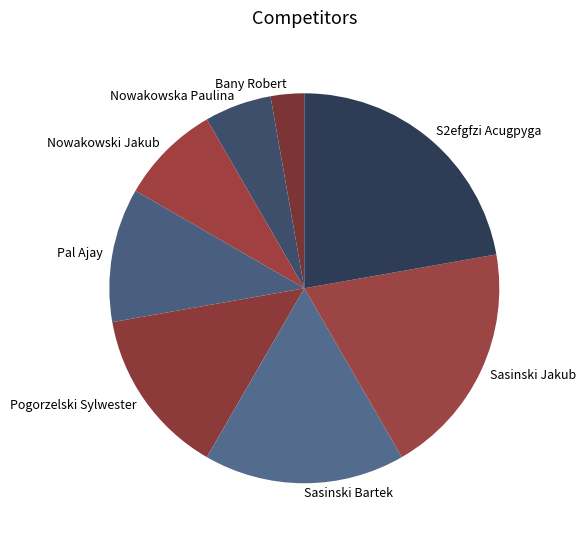

Is it true that Sasinski Bartek is 17% of the pie?

True